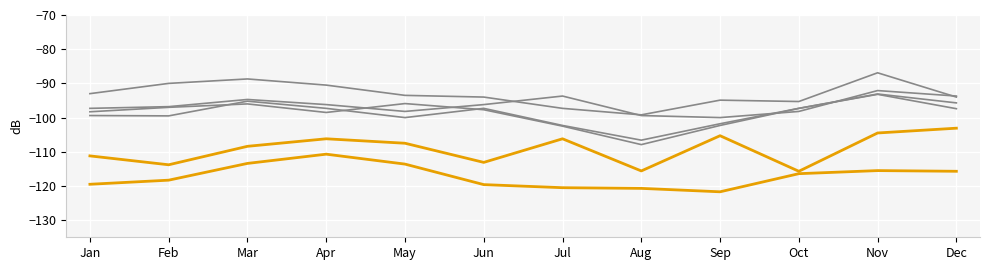

How many lines are shown in the chart?

6